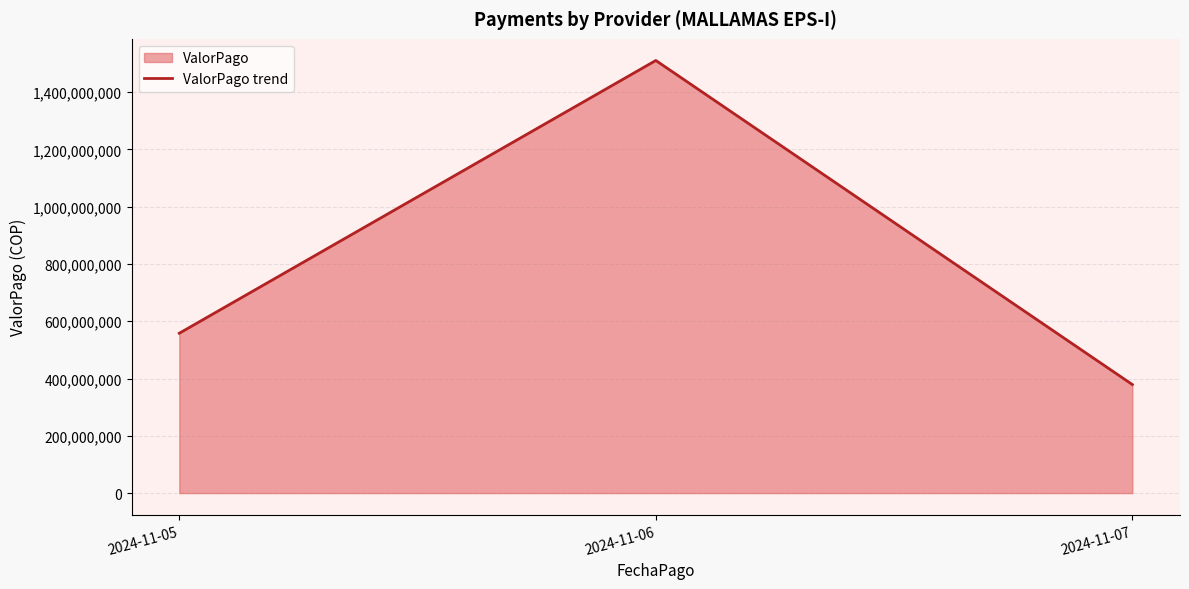

Reading left to right, transcribe all the data shown in this chart.

2024-11-05=558132955.2	2024-11-06=1510665167.1	2024-11-07=379029969.7